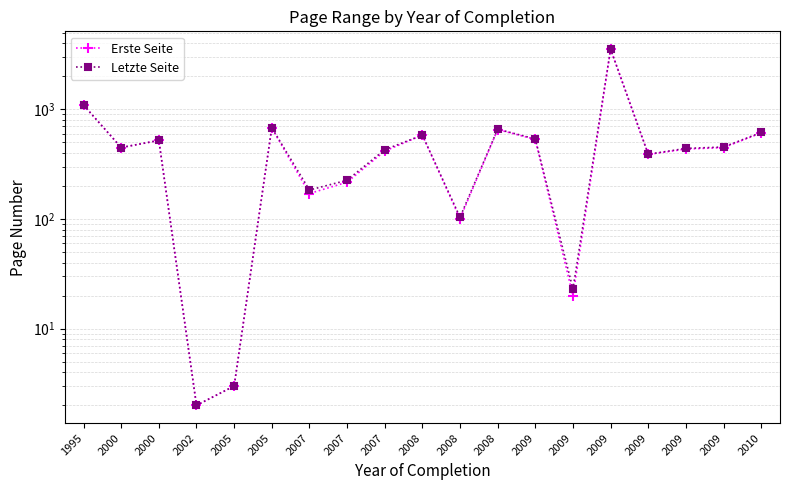

What is the value of the Letzte Seite point at the 1st from the left?

1096